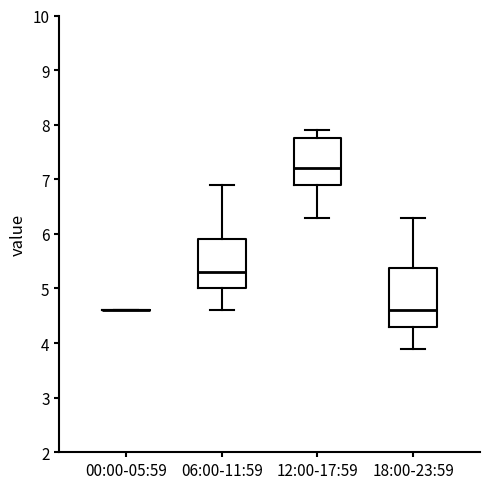

Comparing the boxes themselves (not the whiskers), which one is the tallest?

18:00-23:59